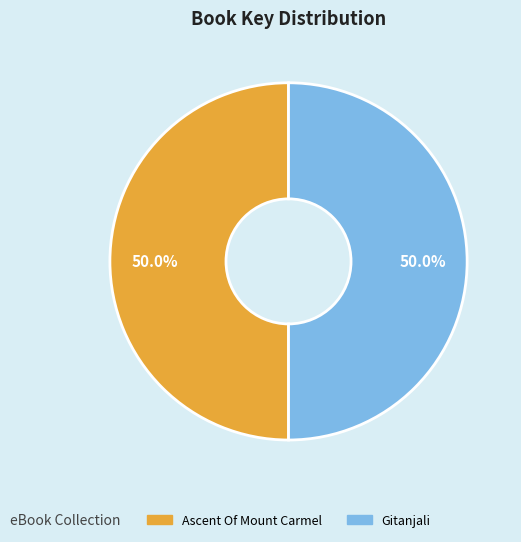

Combined, do Ascent Of Mount Carmel and Gitanjali account for over 50%?

Yes